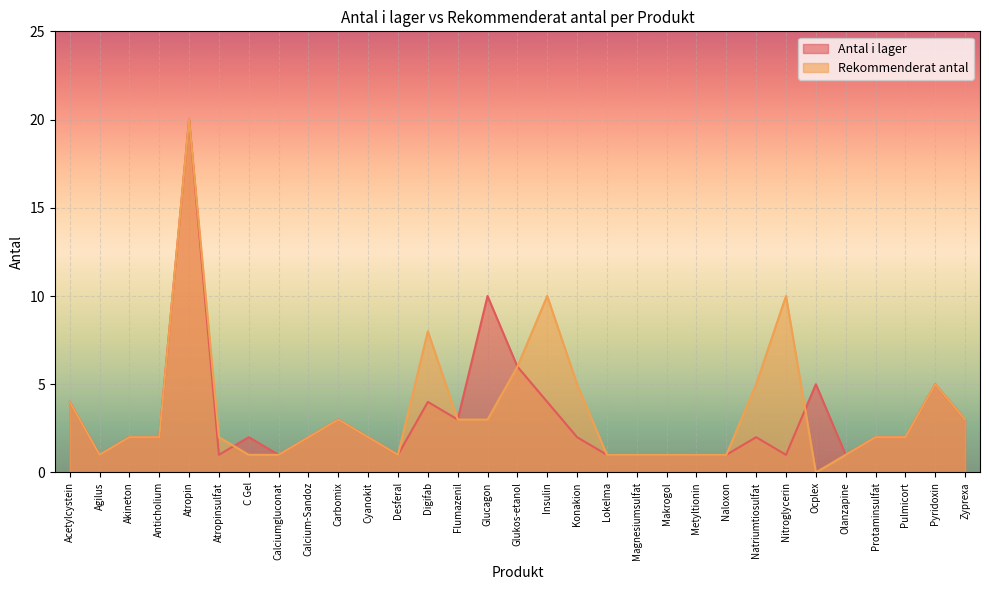

What is the average value of the Rekommenderat antal series?

4